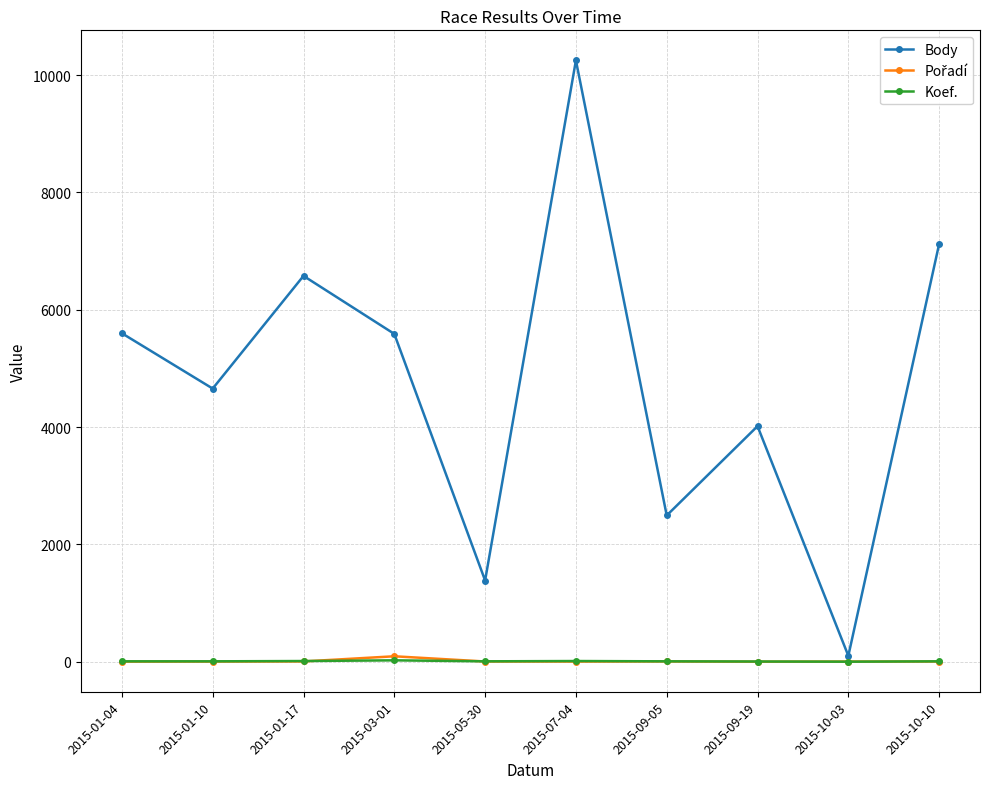

Which series changed the most between 2015-03-01 and 2015-10-03?

Body